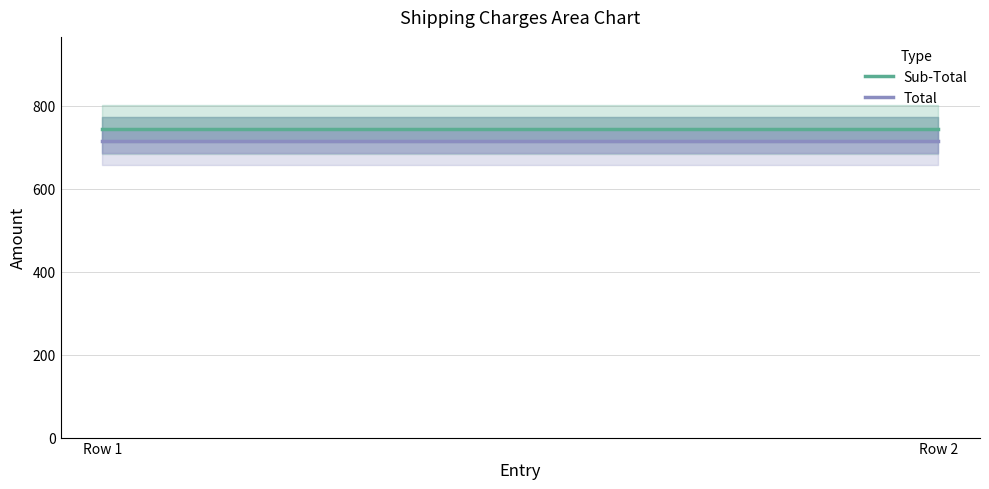

How many lines are shown in the chart?

2